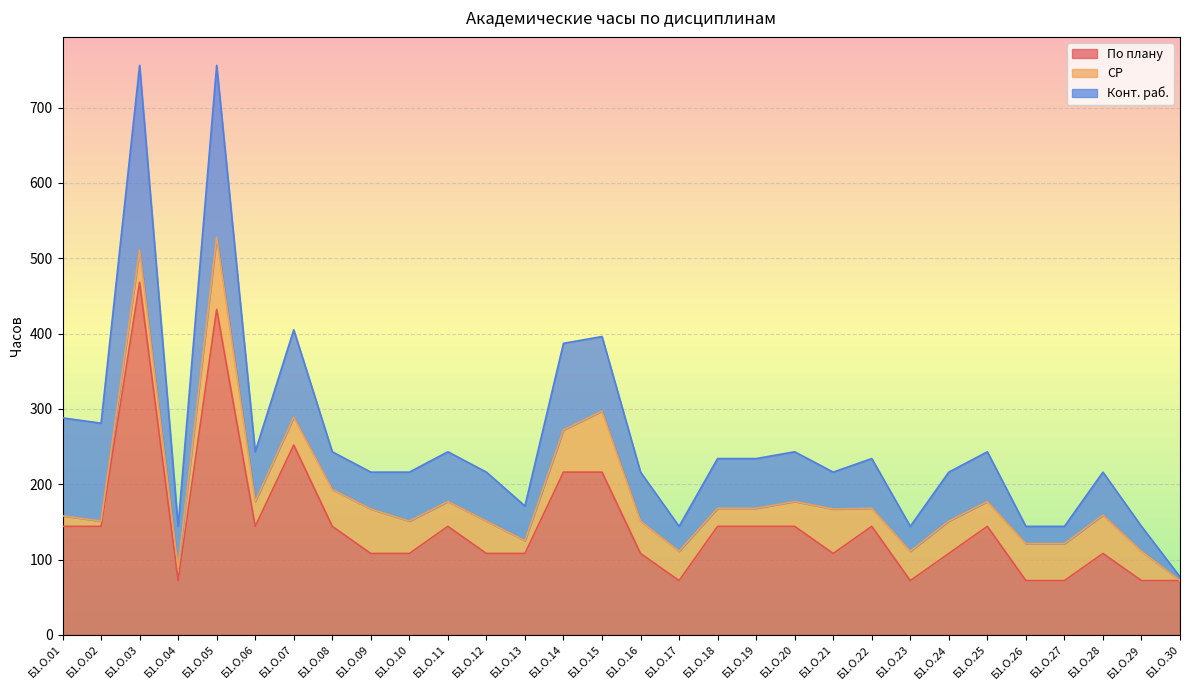

What is the value of the СР point at the 29th from the left?

39